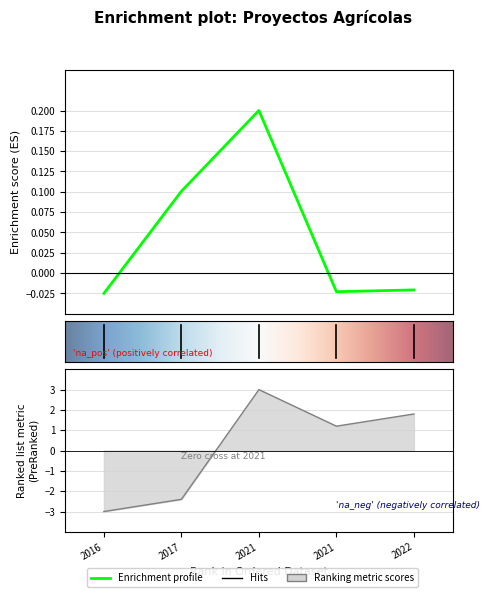

What is the sum of the Total económico values at 2021 and 2021?

0.2